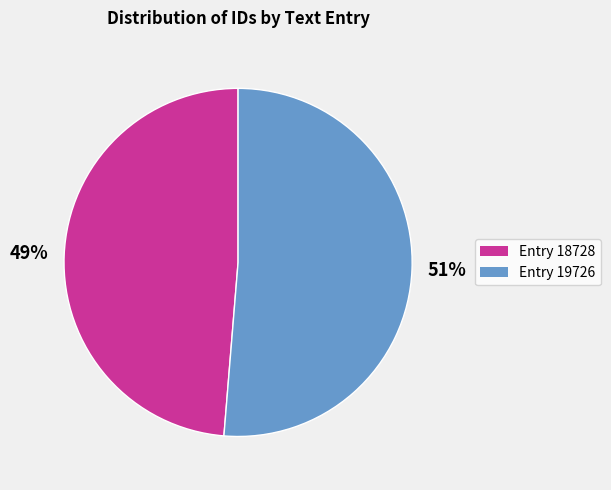

To the nearest percent, what is the average slice percentage?

50%